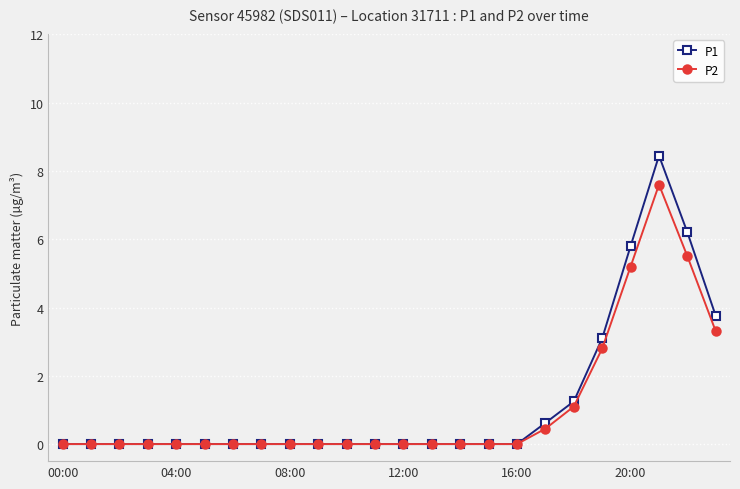

At how many categories does at least one series exceed 2?

5